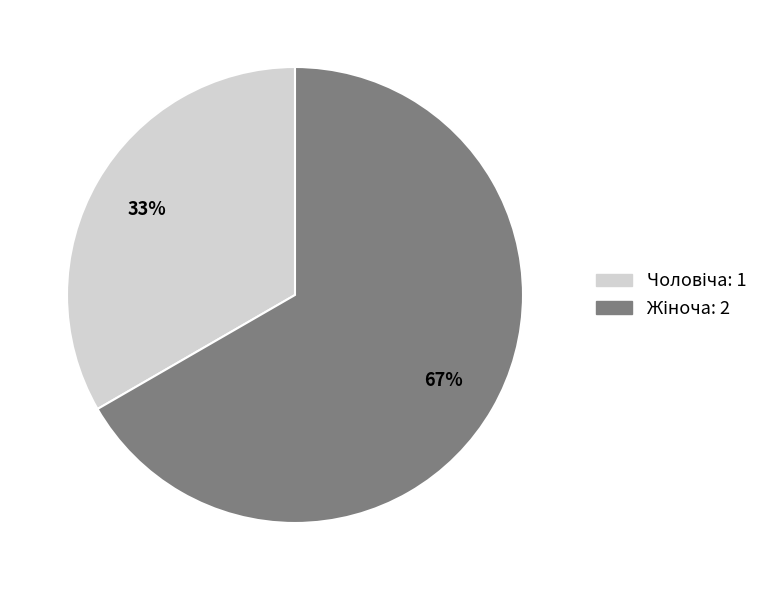

To the nearest percent, what is the average slice percentage?

50%